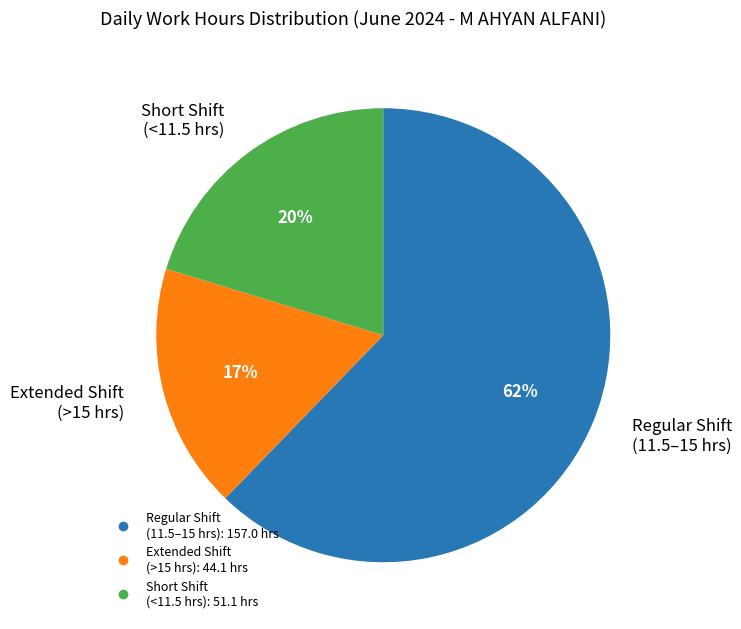

Is there any slice that represents more than half of the pie?

Yes